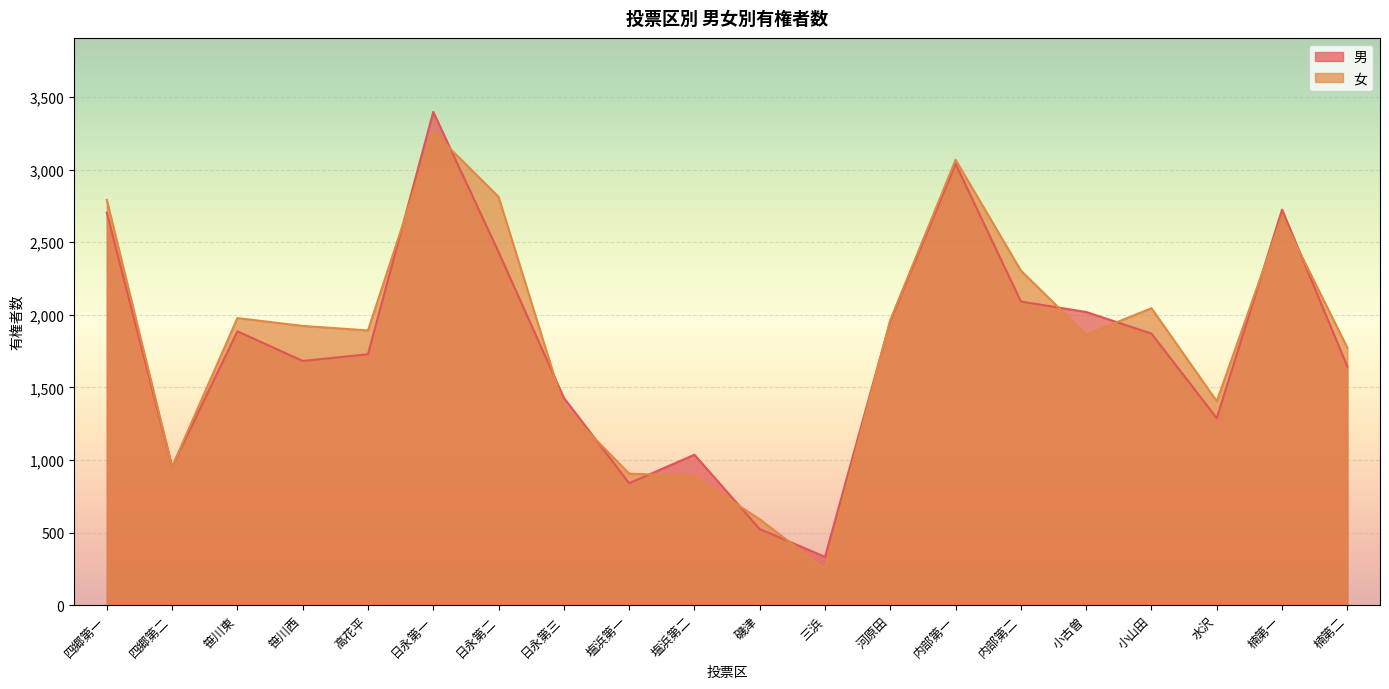

In 男, how many points are higher than both neighbors (excluding endpoints)?

5